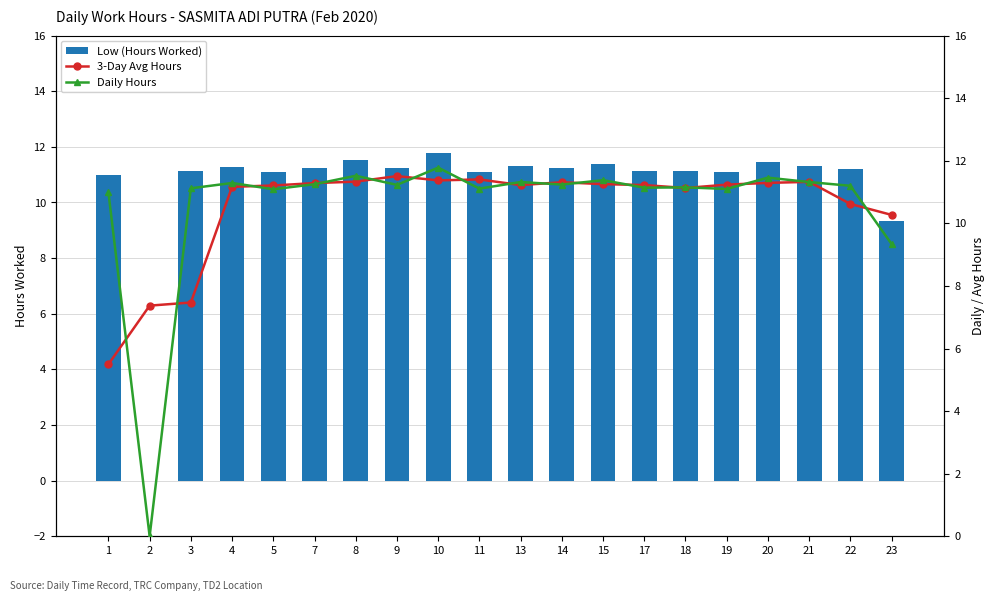

Does the chart contain any negative values?

No